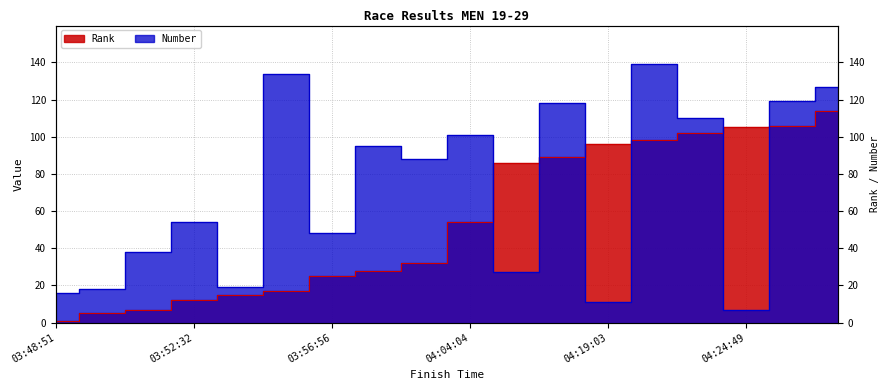

Is the value of Rank at 03:59:41 greater than the value of Number at 03:56:56?

No